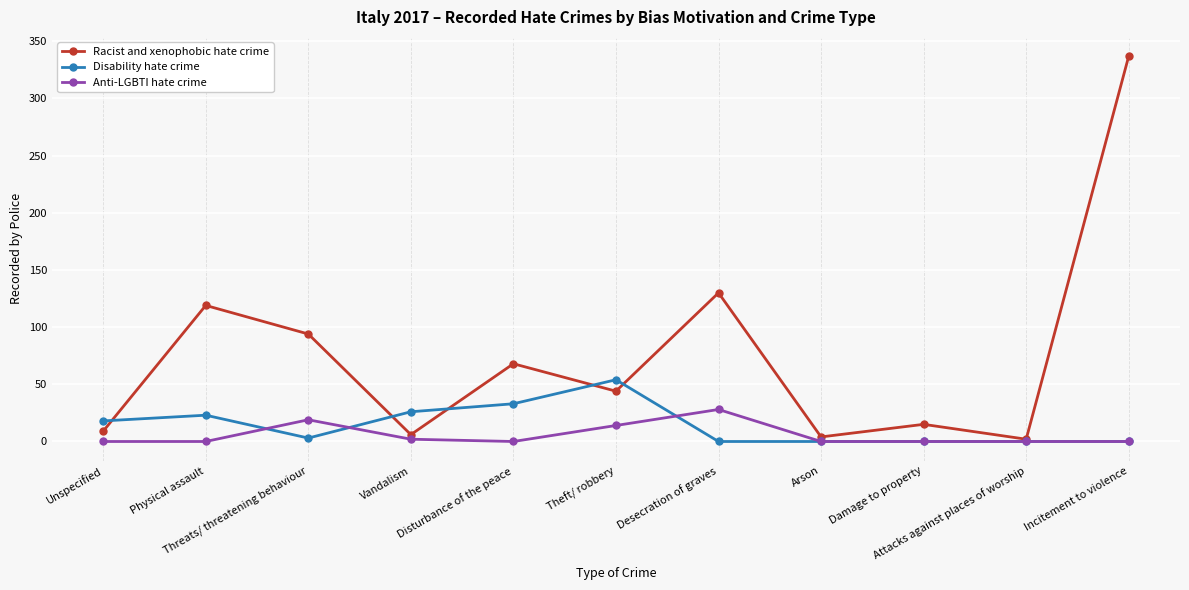

What is the highest value of the Racist and xenophobic hate crime series?

337